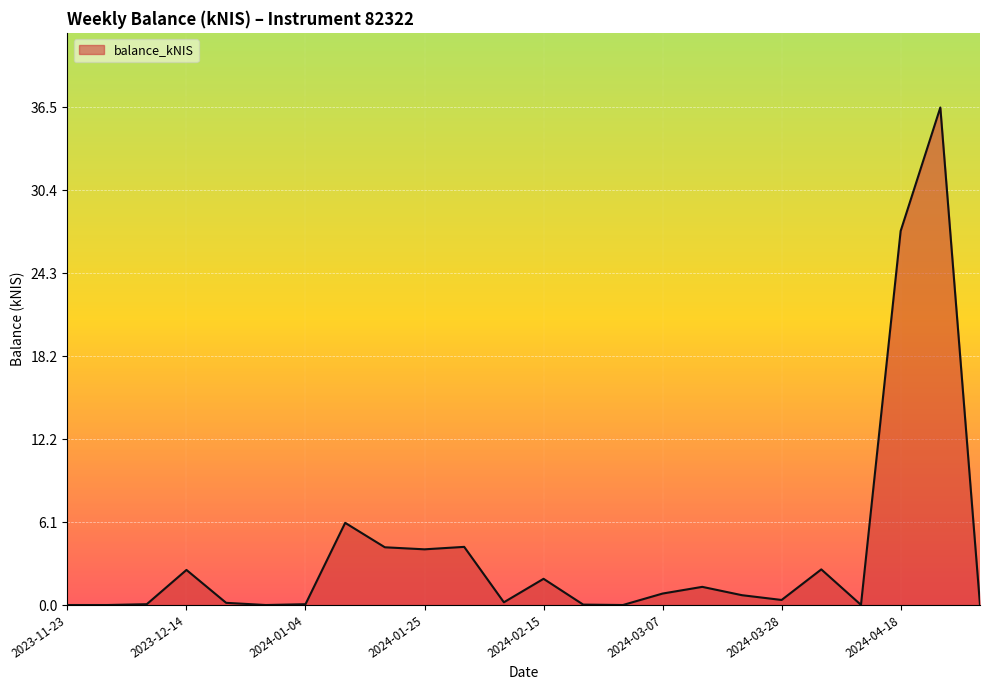

How many lines are shown in the chart?

1